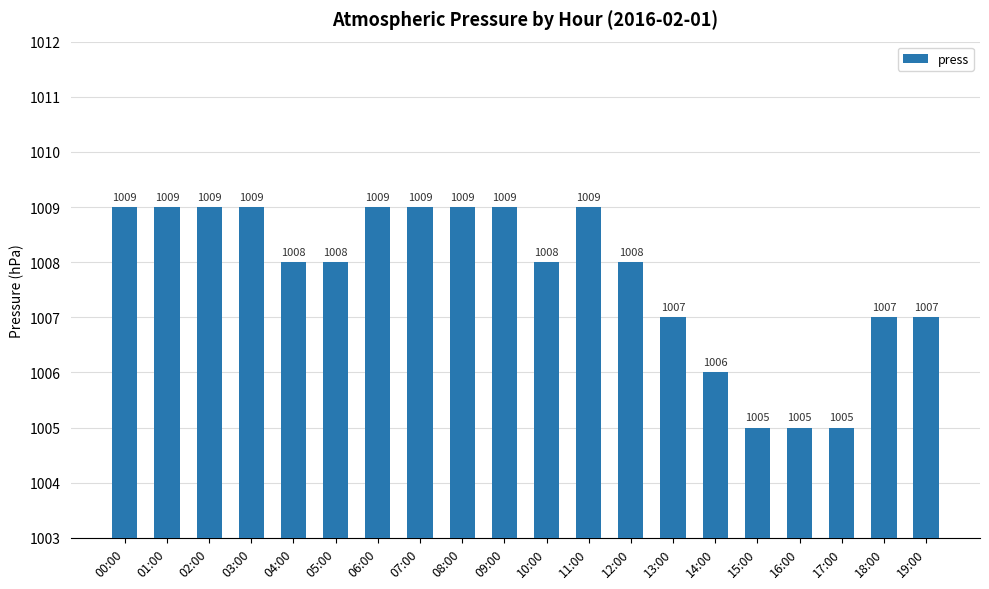

What is the change in value from 10:00 to 15:00?

-3